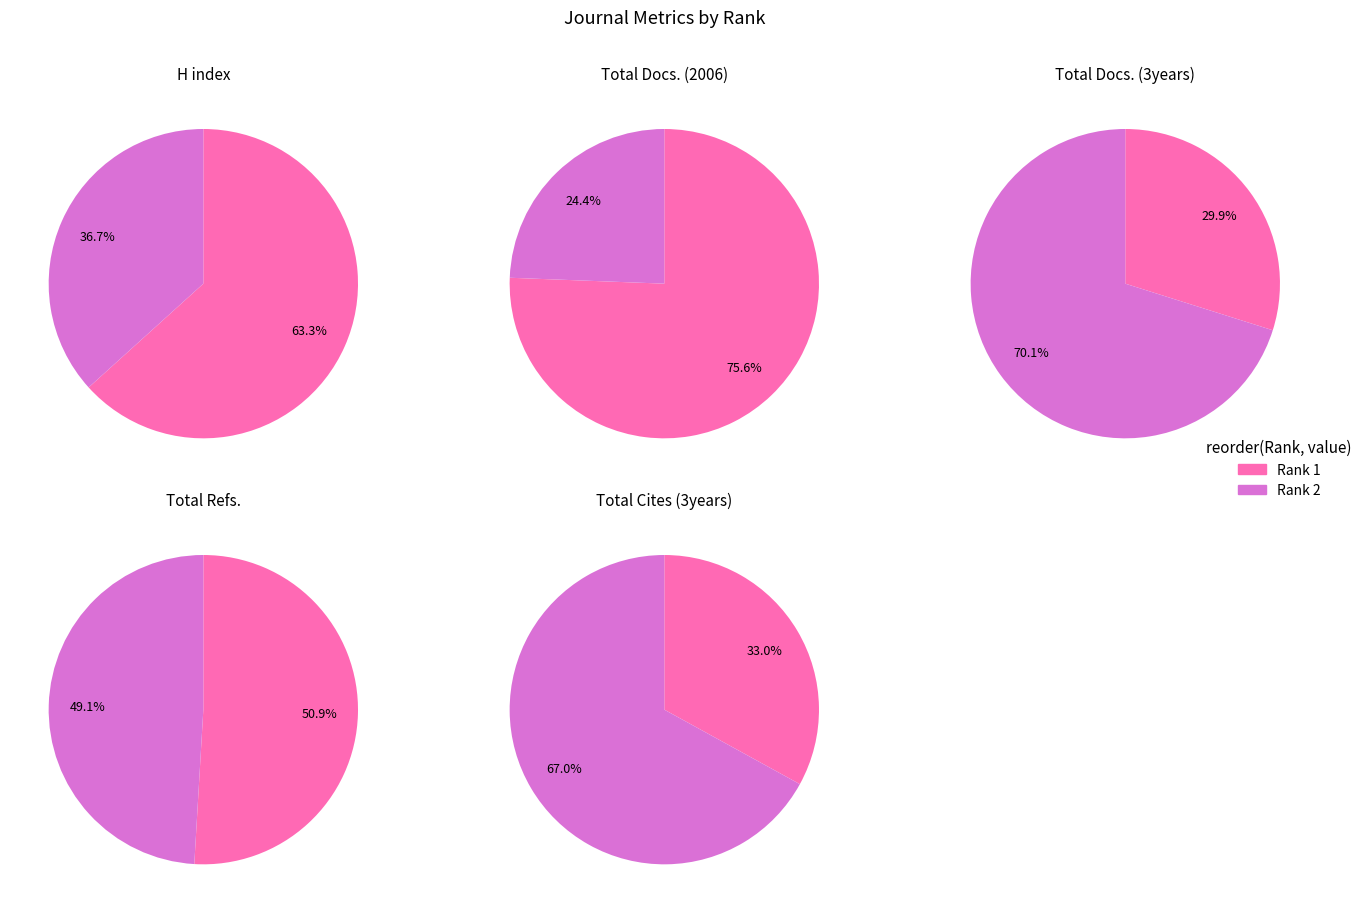

What percentage is the Rank 1 slice, to the nearest percent?

30%